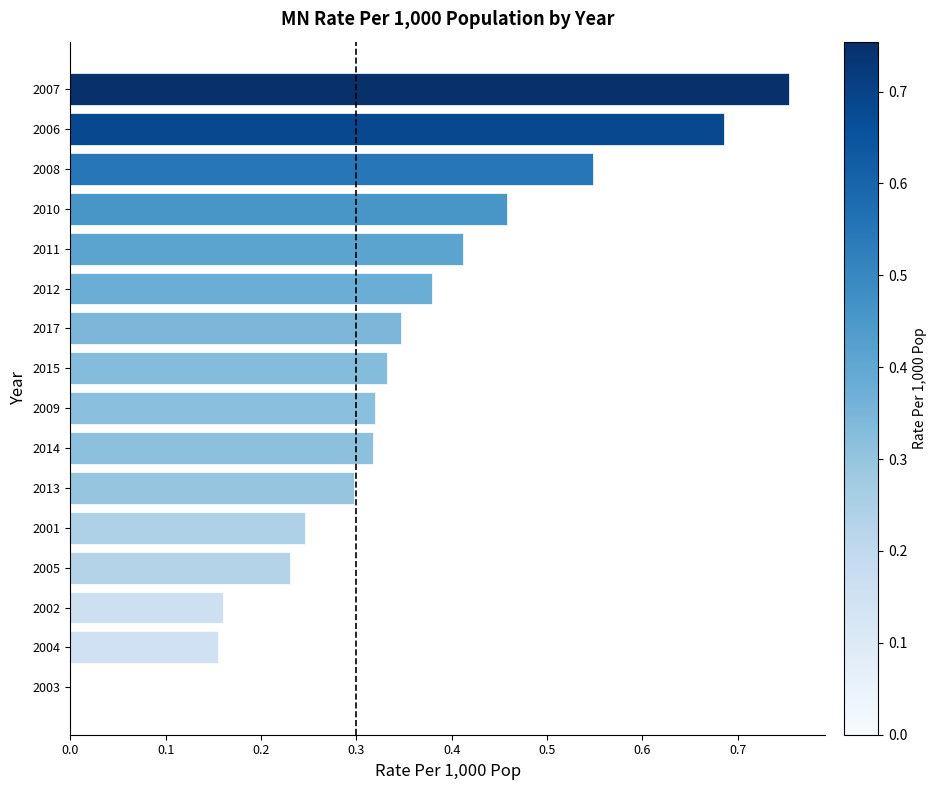

Between 2005 and 2008, which is larger?

2008